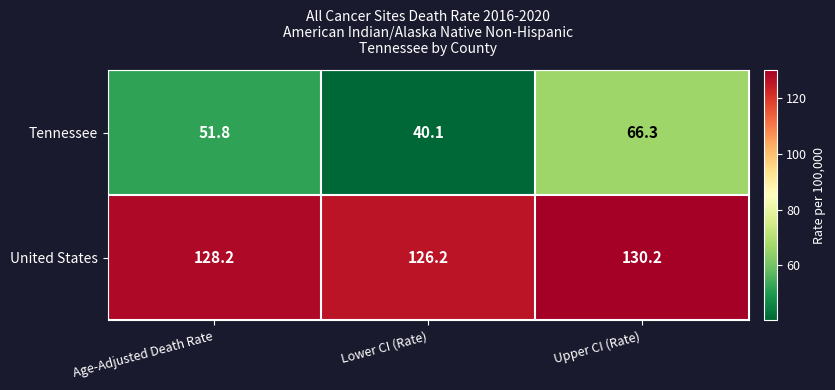

At how many categories does at least one series exceed 117?

3